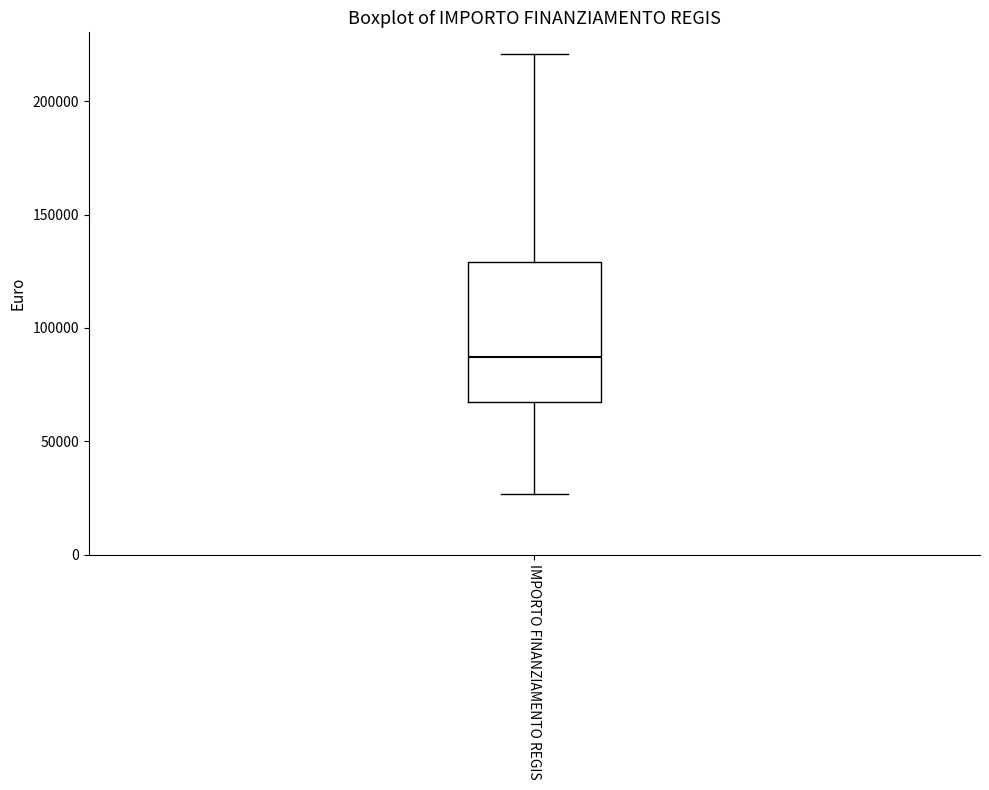

Read this box plot against the y-axis: the position of the median line, the range covered by the box, and the ends of both whiskers. The values are not printed on the chart, so give them approximately, as read against the axis.

median 85000, box 65000 to 130000, whiskers 25000 to 220000